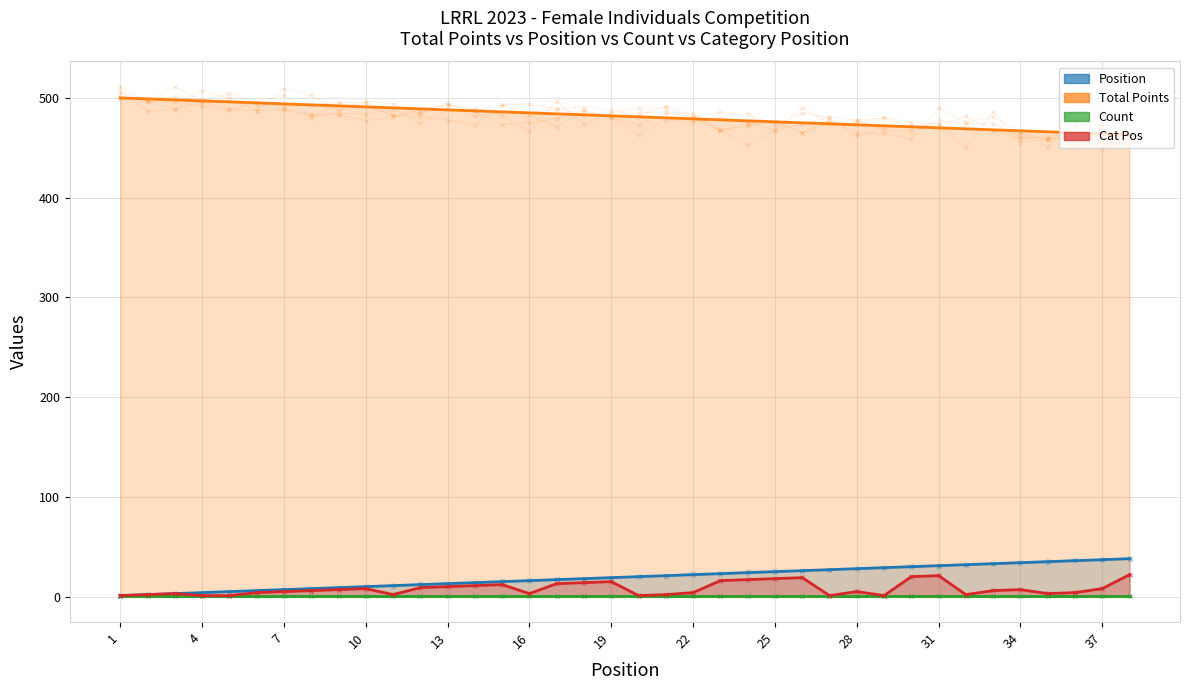

How many data points in Total Points are less than 482?

19